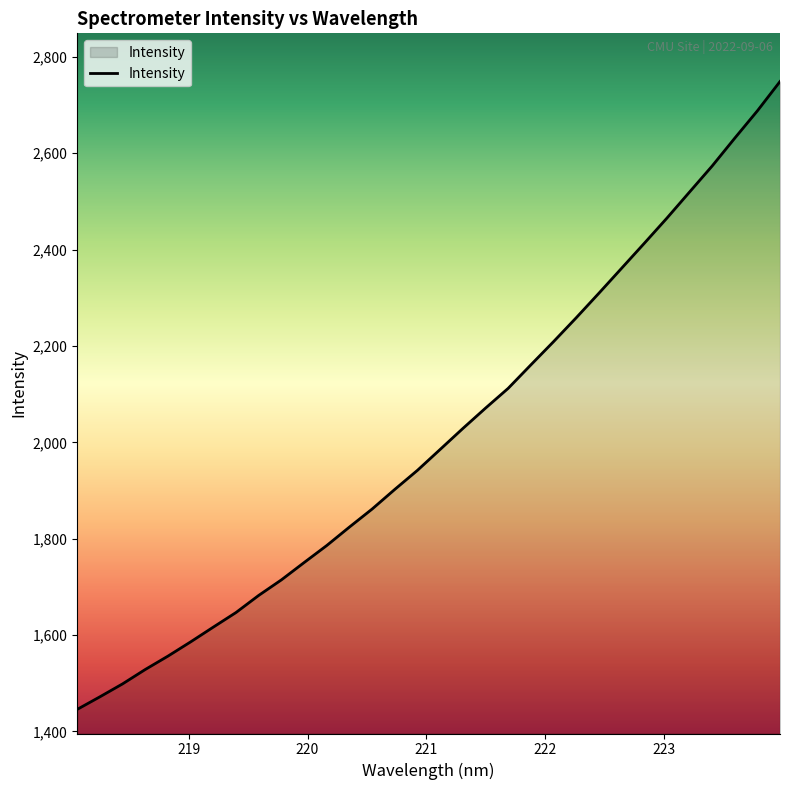

What is the maximum value shown in the chart?

2748.9